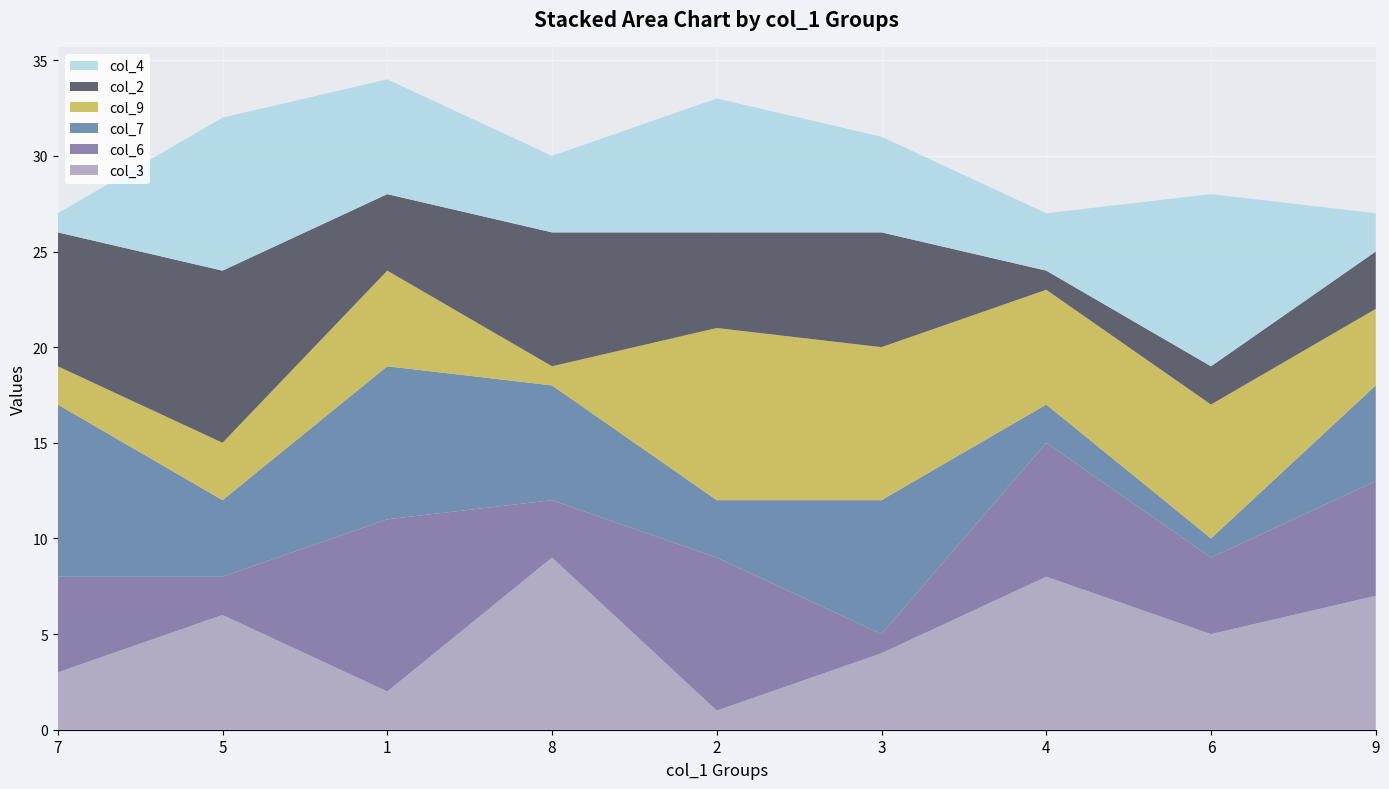

Reading left to right, what are all the values shown in this chart?

col_3: 3	6	2	9	1	4	8	5	7
col_6: 5	2	9	3	8	1	7	4	6
col_7: 9	4	8	6	3	7	2	1	5
col_9: 2	3	5	1	9	8	6	7	4
col_2: 7	9	4	7	5	6	1	2	3
col_4: 1	8	6	4	7	5	3	9	2